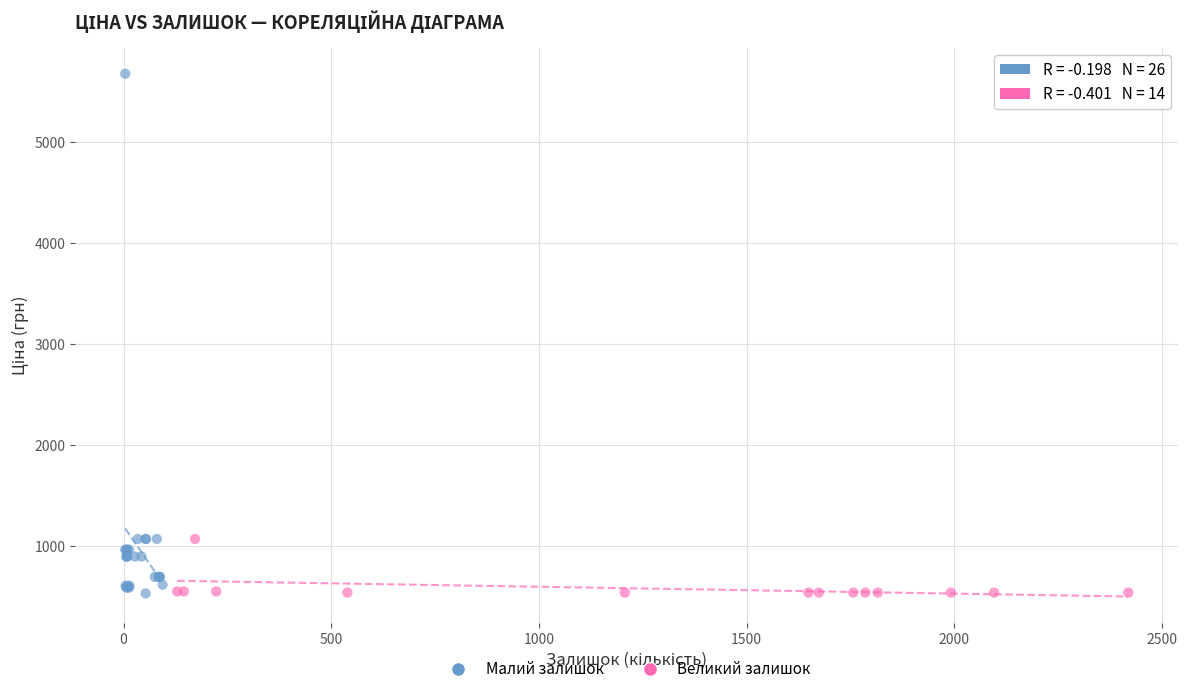

What are all the series names shown in the legend?

Малий залишок, Великий залишок